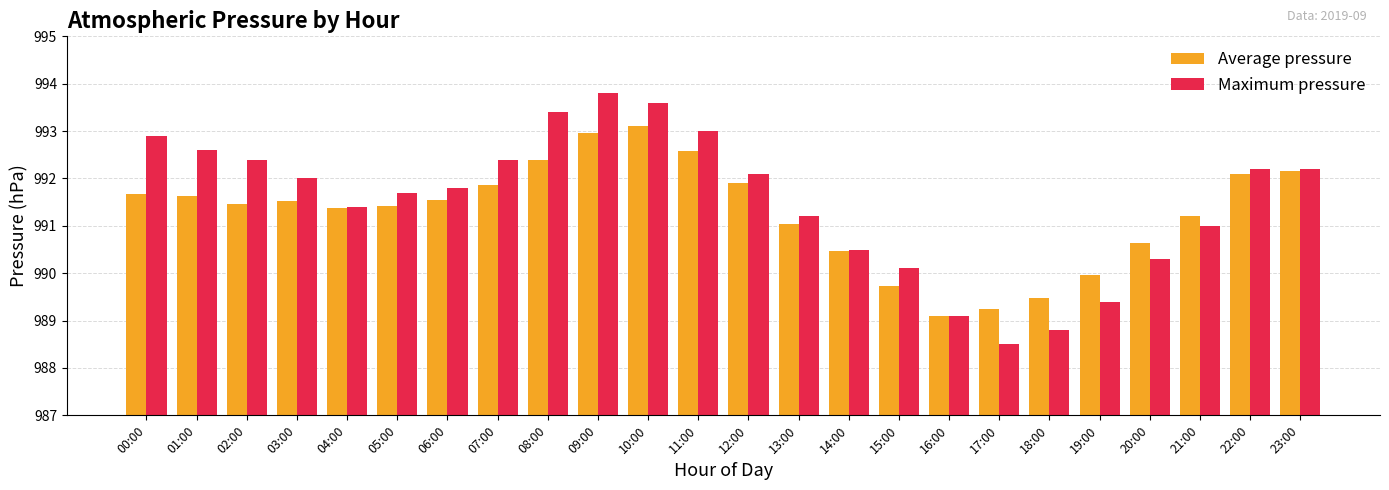

The value of Average pressure at 03:00 is 1469.7. True or false?

False